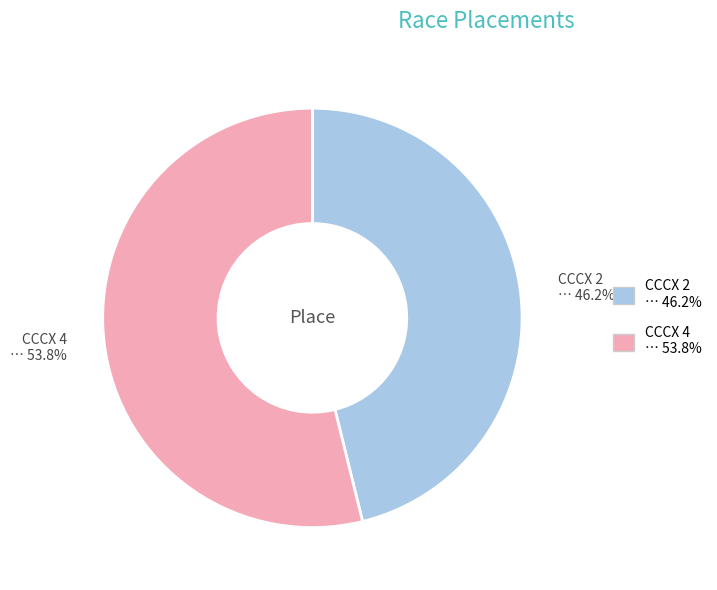

What portion of the pie excludes CCCX 4?

46.2%